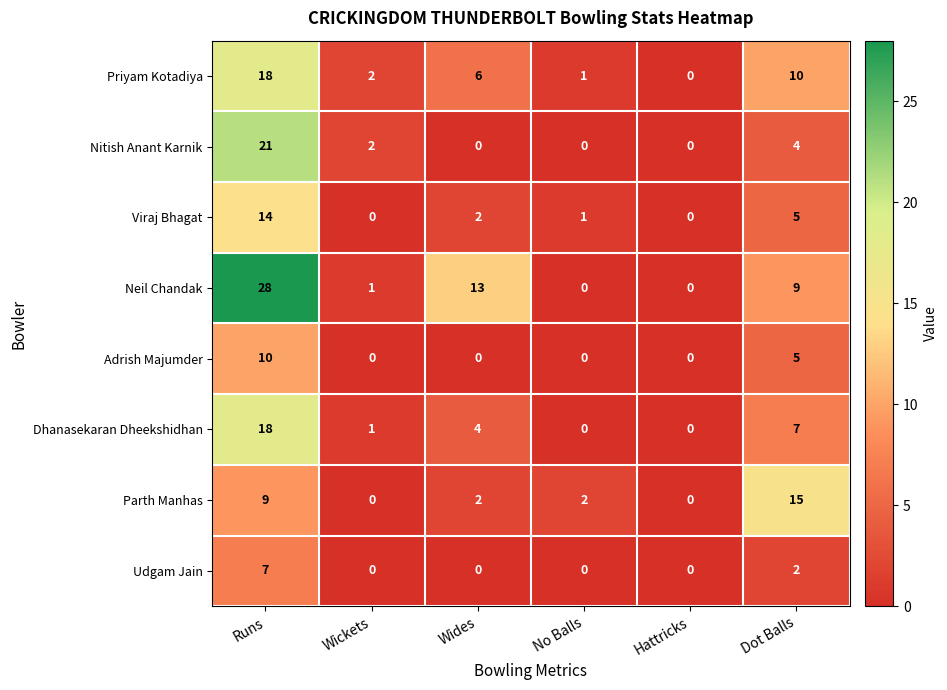

At which label does Adrish Majumder reach its peak?

Runs